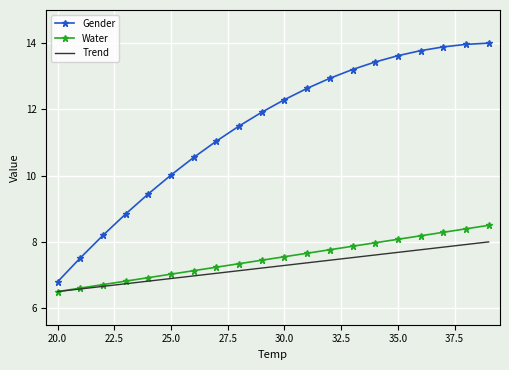

Which series has the largest total across all categories?

Gender